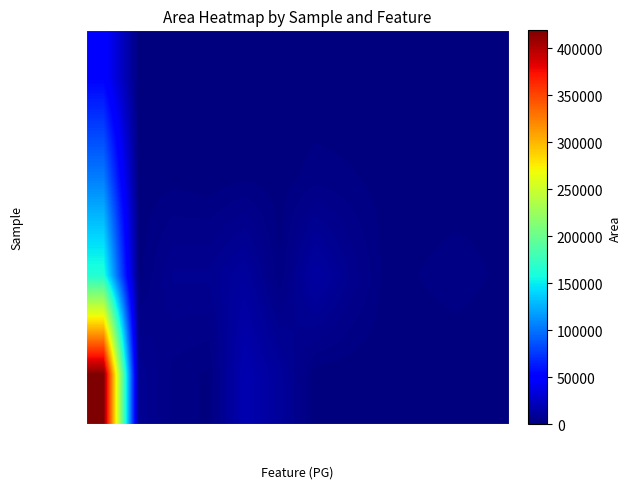

Which series has the largest range (max minus min)?

TFC-100